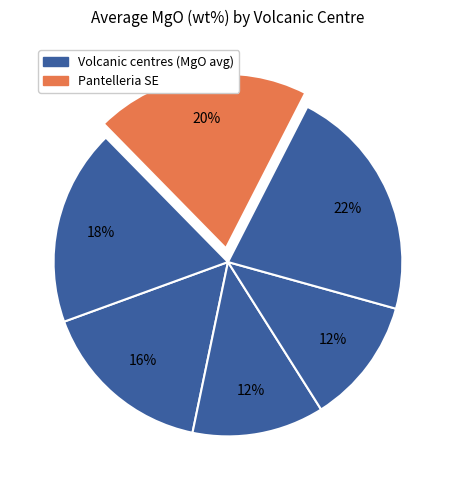

Count the number of slices in the pie.

6